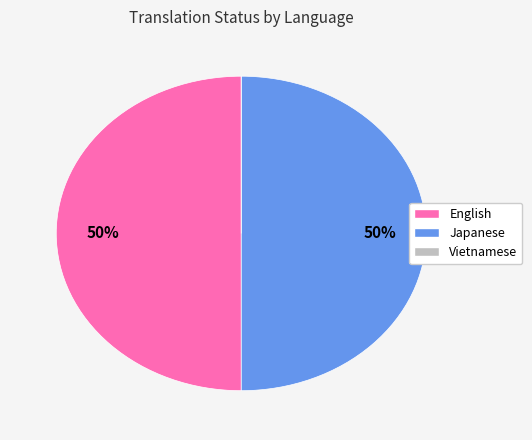

To the nearest percent, what is the average slice percentage?

33%